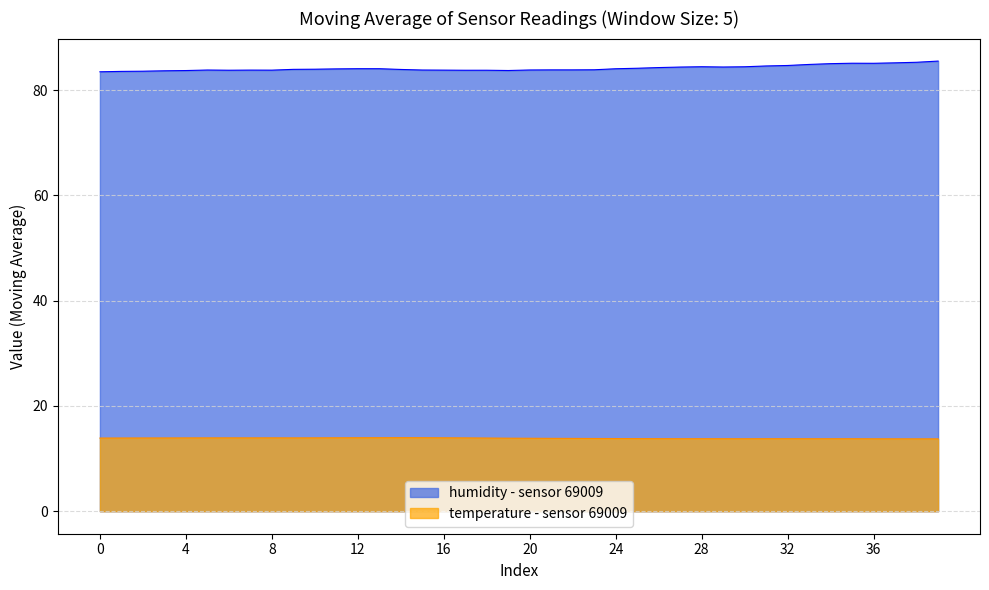

Rank the series by their average value, from highest to lowest.

humidity - sensor 69009, temperature - sensor 69009